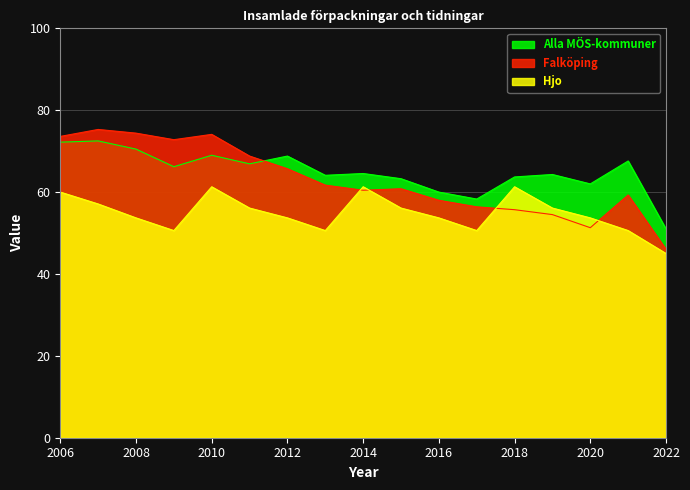

Is it true that Hjo equals 21.7 at 2019?

False